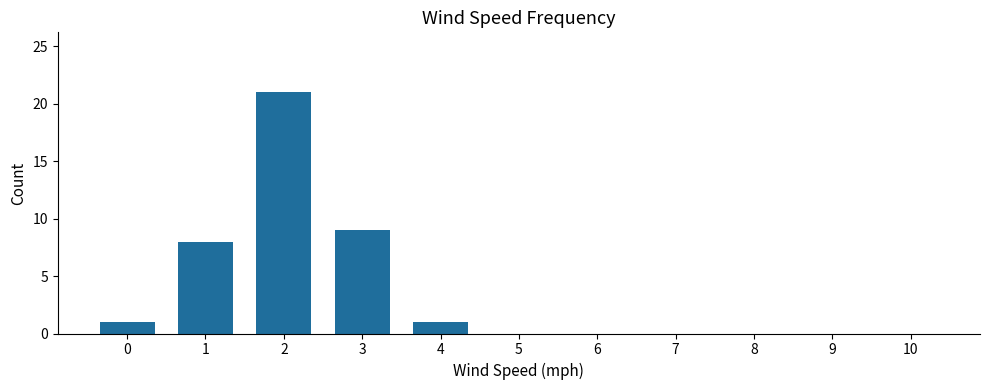

The value at 4 is 1. True or false?

True